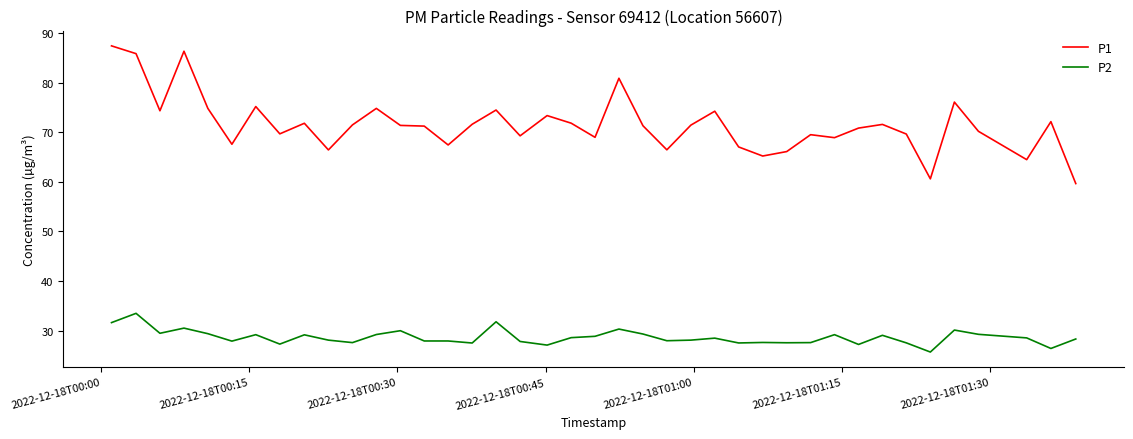

Which series has the widest spread of values?

P1